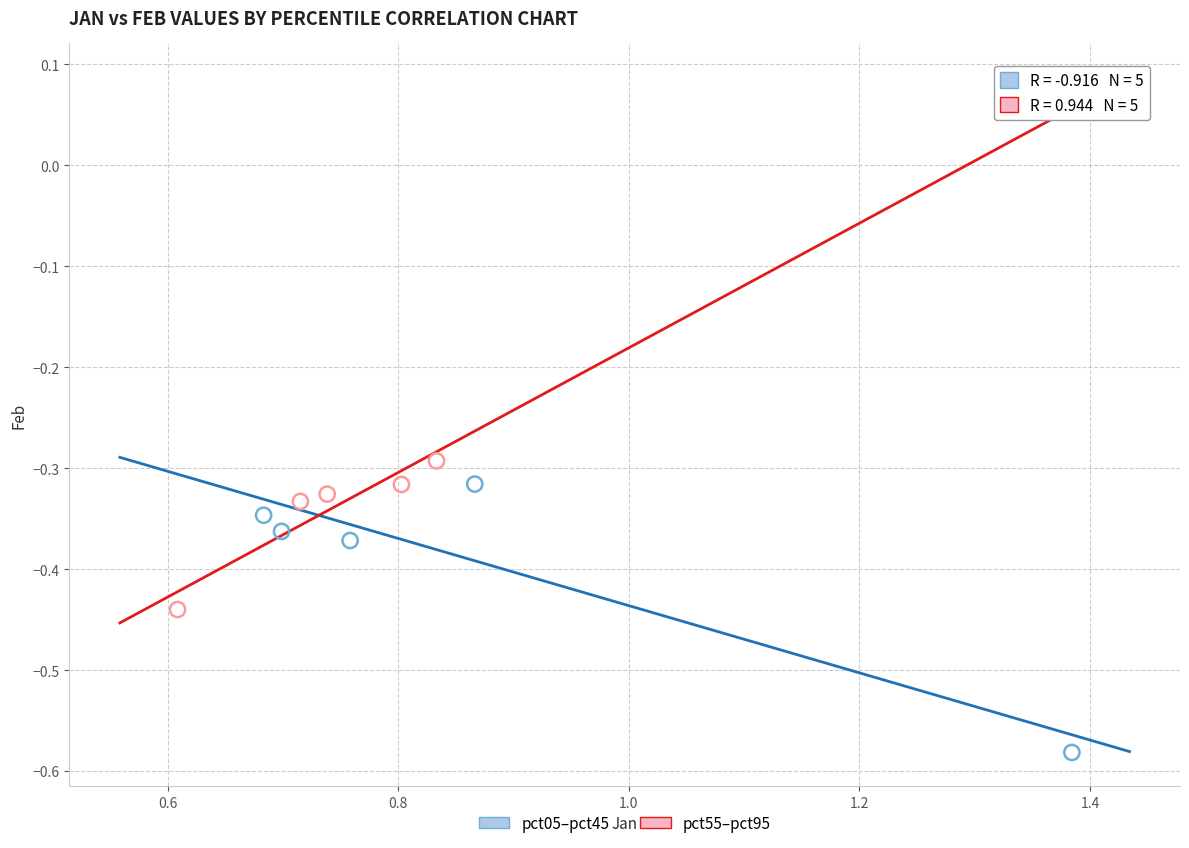

Which series reaches the minimum Y coordinate?

pct05–pct45